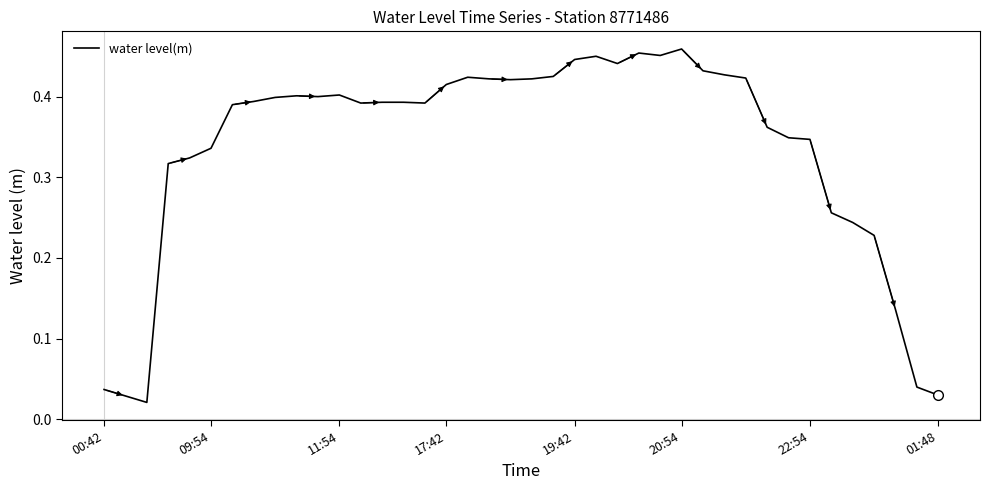

Reading right to left, extract all data points from this chart.

0.0	0.0	0.1	0.2	0.2	0.3	0.3	0.3	0.4	0.4	0.4	0.4	0.5	0.5	0.5	0.4	0.5	0.4	0.4	0.4	0.4	0.4	0.4	0.4	0.4	0.4	0.4	0.4	0.4	0.4	0.4	0.4	0.4	0.4	0.3	0.3	0.3	0.0	0.0	0.0